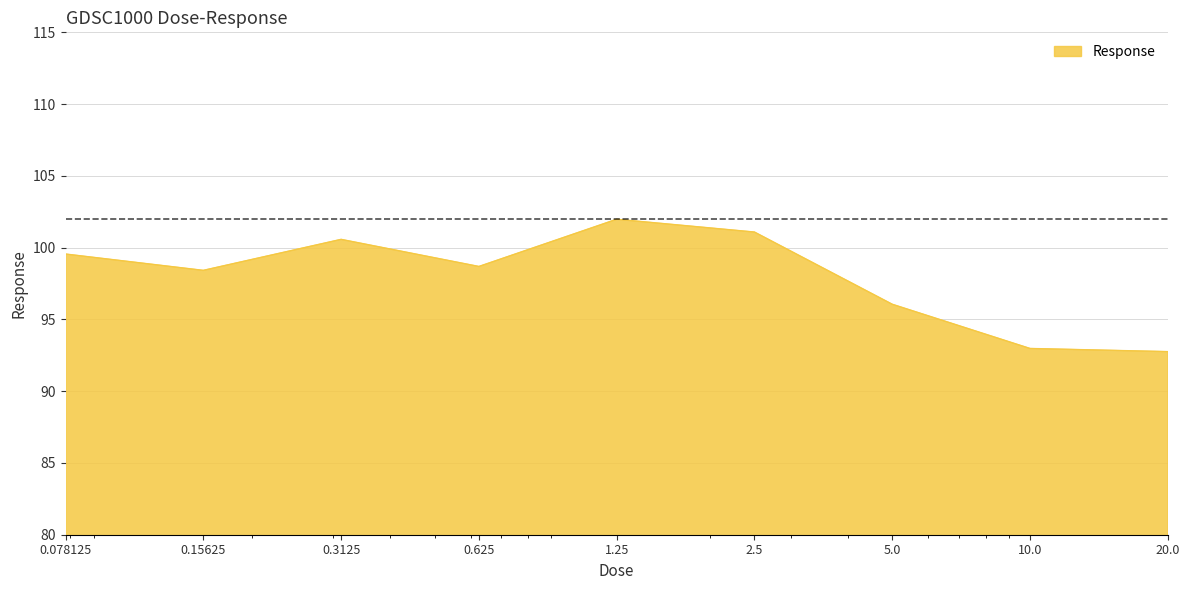

What is the difference between the maximum and minimum values?

9.2